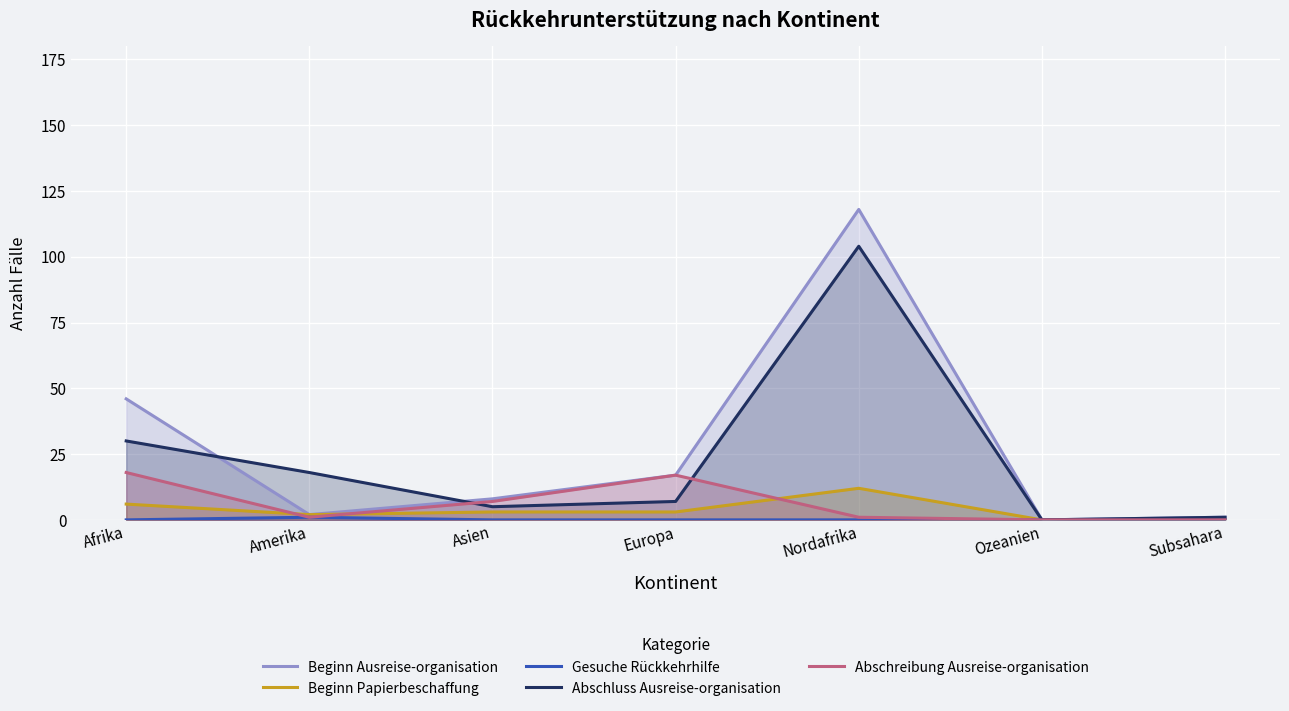

What is the maximum value for Beginn Ausreise-organisation?

118